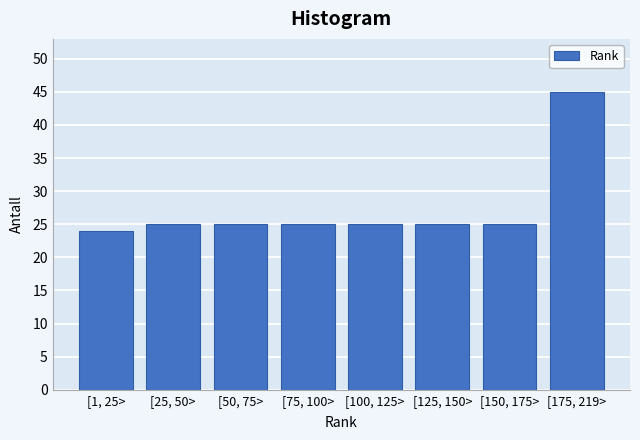

Reading left to right, what are all the values shown in this chart?

24	25	25	25	25	25	25	45